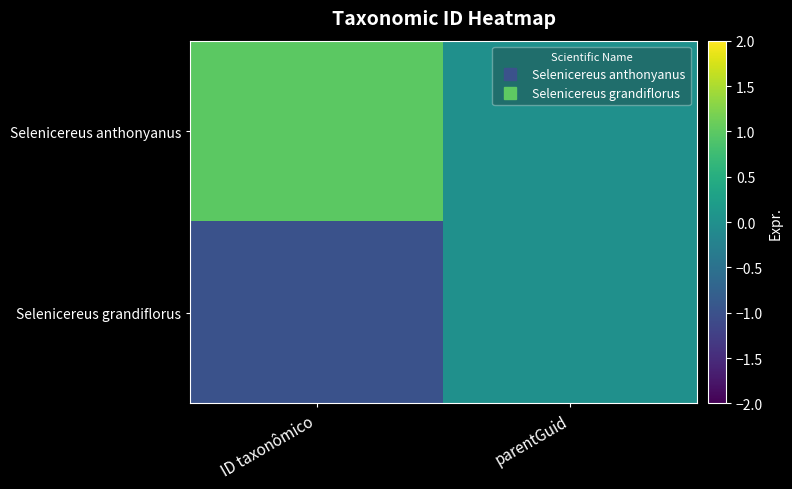

List the series in order of their peak value, lowest first.

Selenicereus grandiflorus, Selenicereus anthonyanus